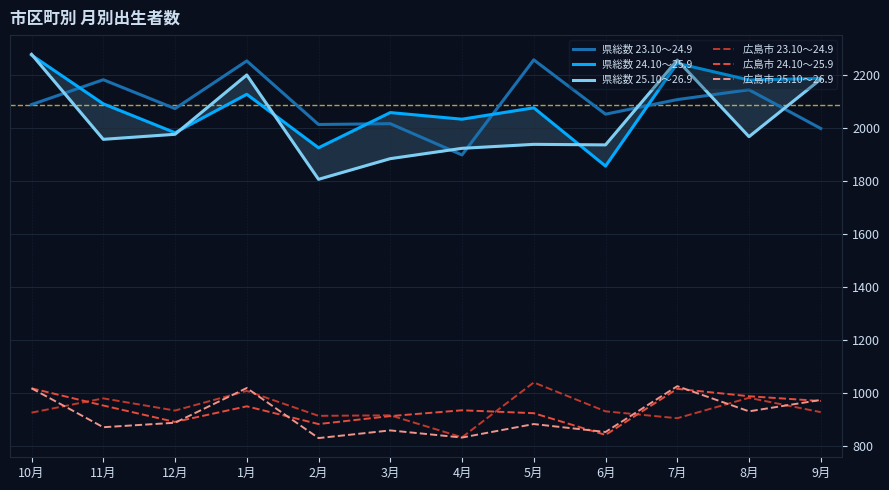

What is the minimum value for 広島市 25.10～26.9?

831